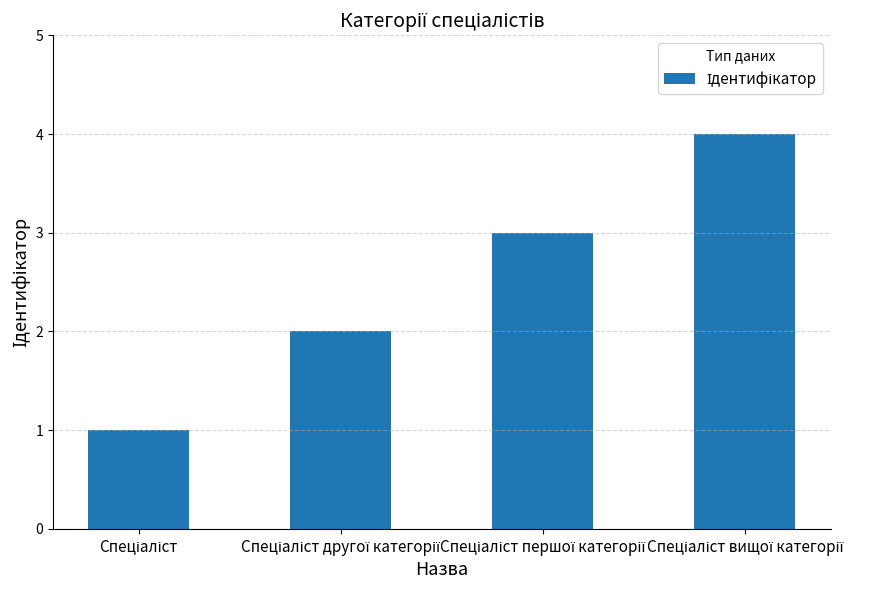

What is the greatest value displayed?

4